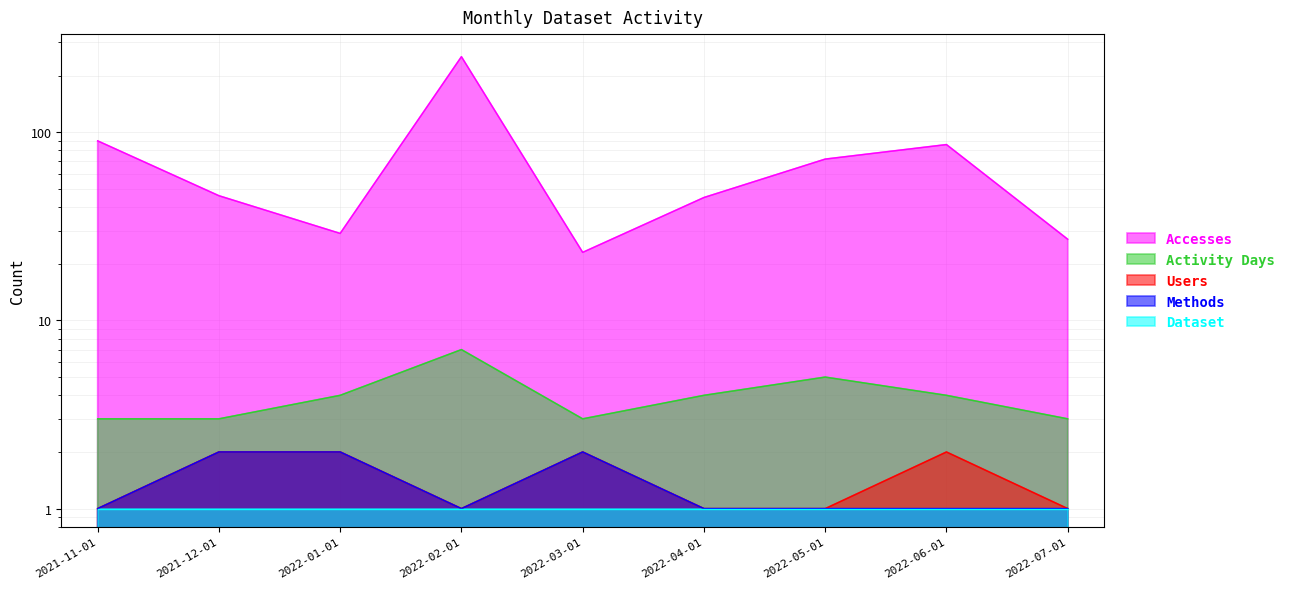

Count the number of categories in the chart.

9